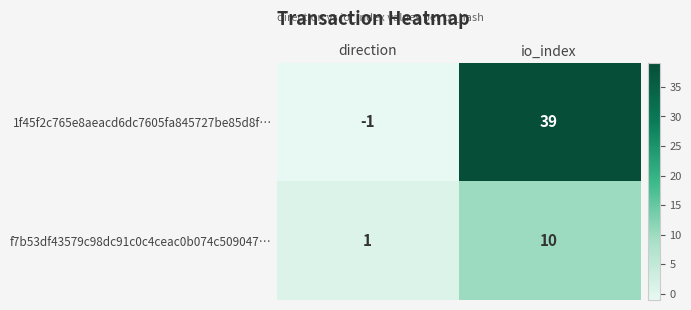

Which series changed the most between direction and io_index?

1f45f2c765e8aeacd6dc7605fa845727be85d8f…